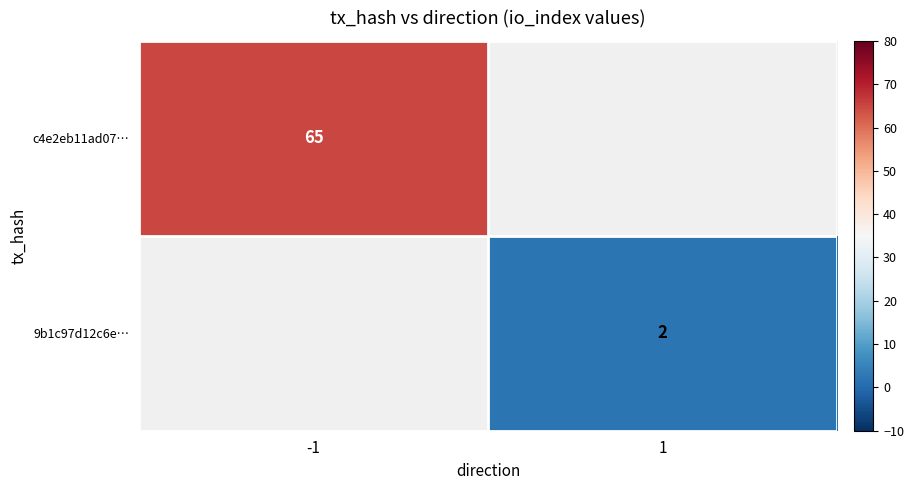

What is the greatest value displayed?

65